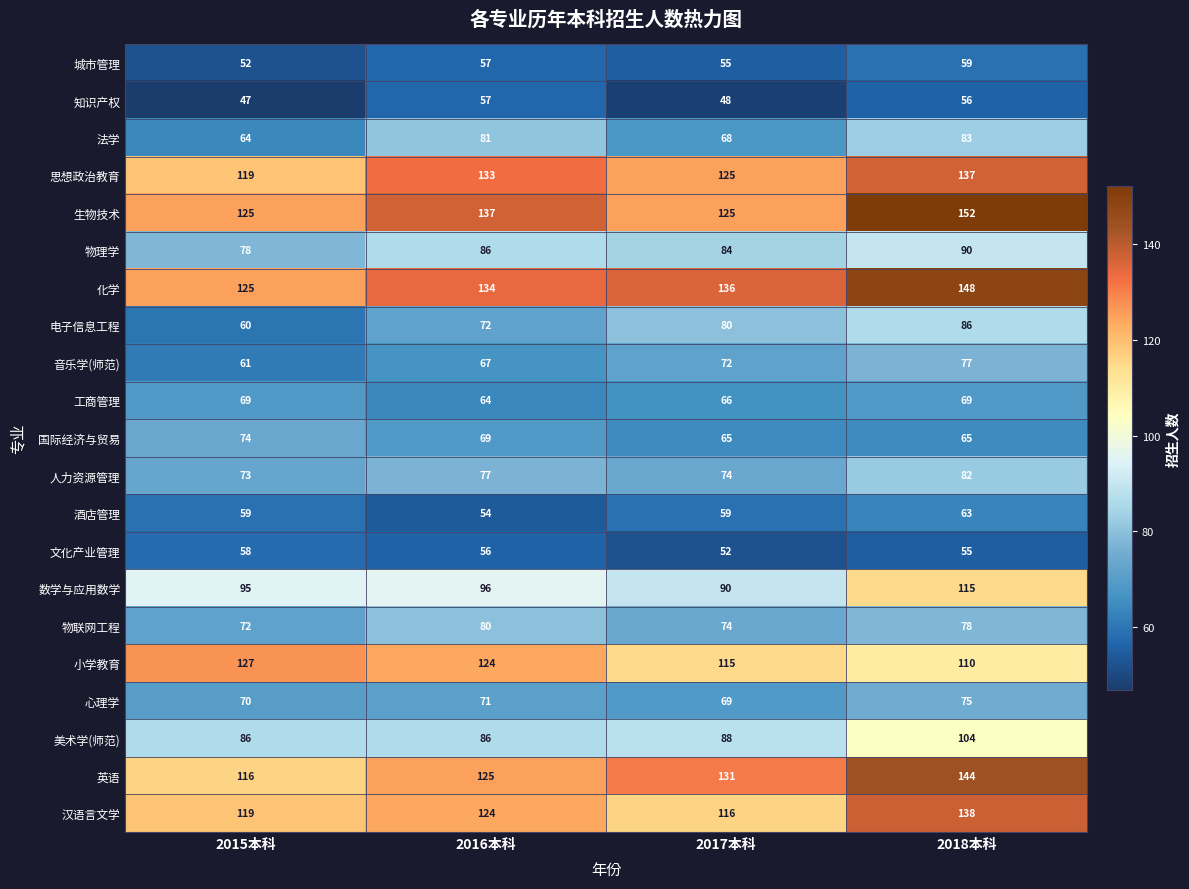

Read the 小学教育 value at 2017本科.

115